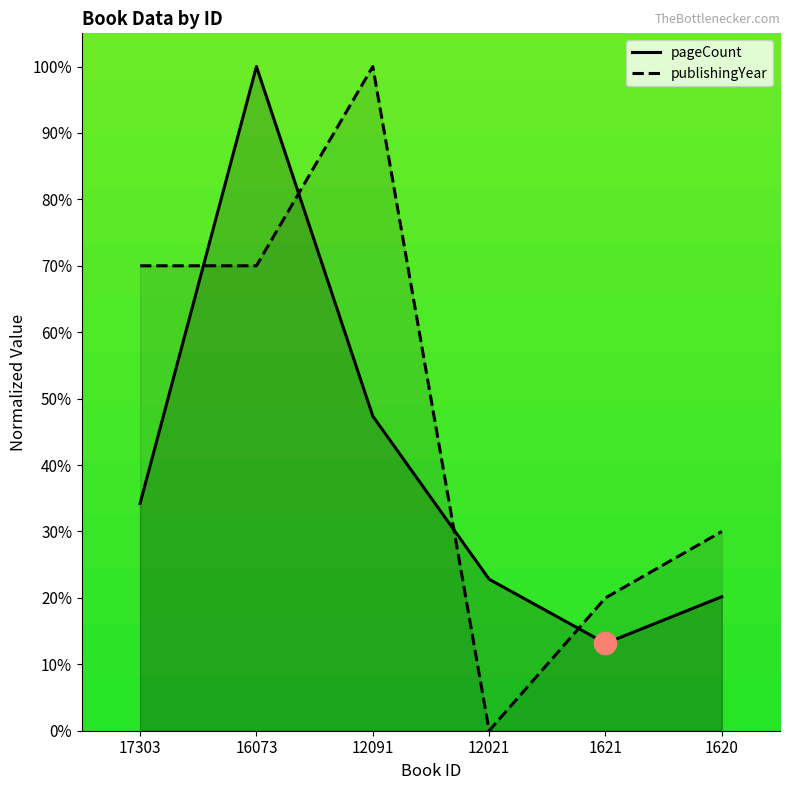

Rank the series by their average value, from highest to lowest.

publishingYear, pageCount